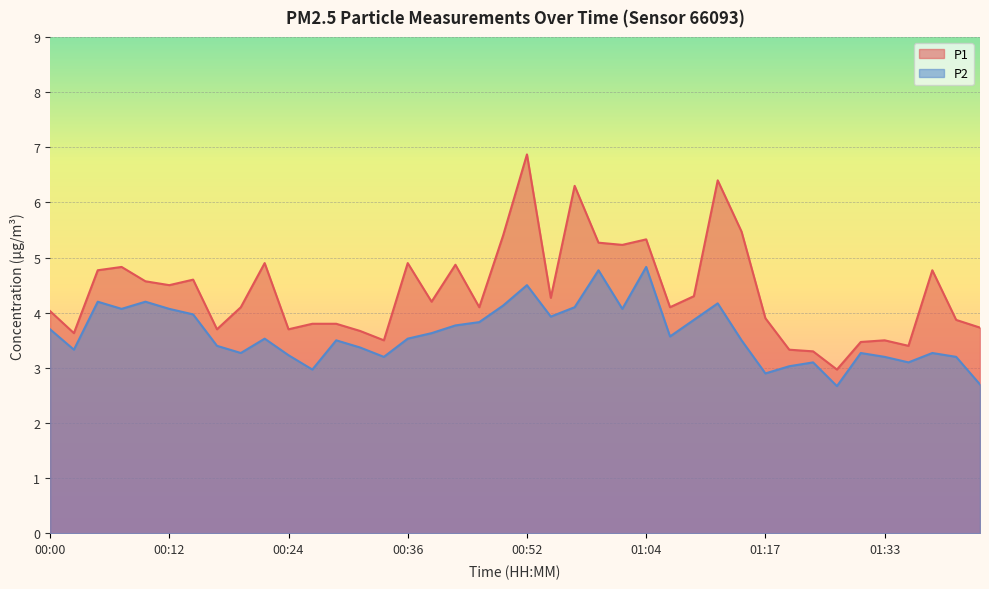

List the labels in order of P1 value, largest first.

00:52, 01:12, 00:57, 01:14, 00:50, 01:04, 00:59, 01:02, 00:22, 00:36, 00:41, 00:07, 00:05, 01:38, 00:14, 00:10, 00:12, 01:09, 00:55, 00:39, 00:19, 00:47, 01:07, 00:00, 01:17, 01:40, 00:27, 00:29, 01:43, 00:17, 00:24, 00:31, 00:02, 00:34, 01:33, 01:30, 01:35, 01:22, 01:25, 01:28